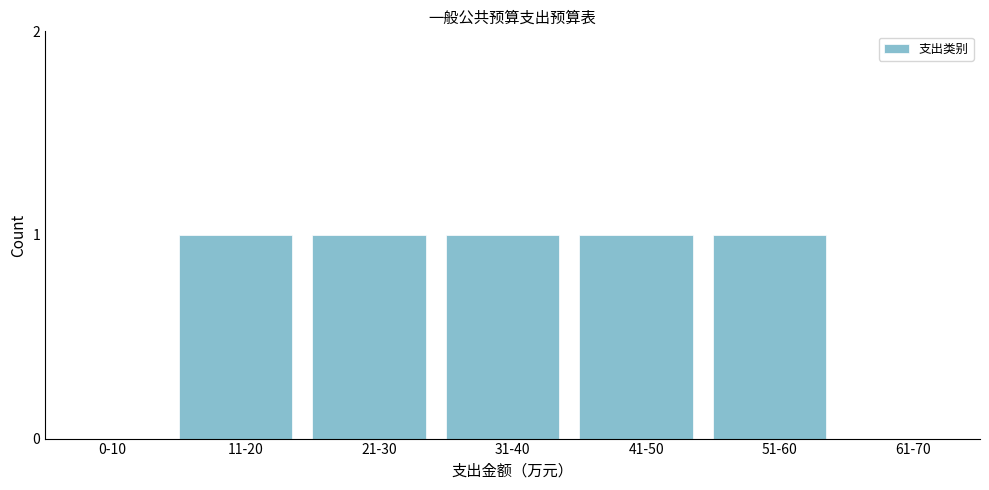

Reading left to right, transcribe all the data shown in this chart.

0-10=0	11-20=1	21-30=1	31-40=1	41-50=1	51-60=1	61-70=0